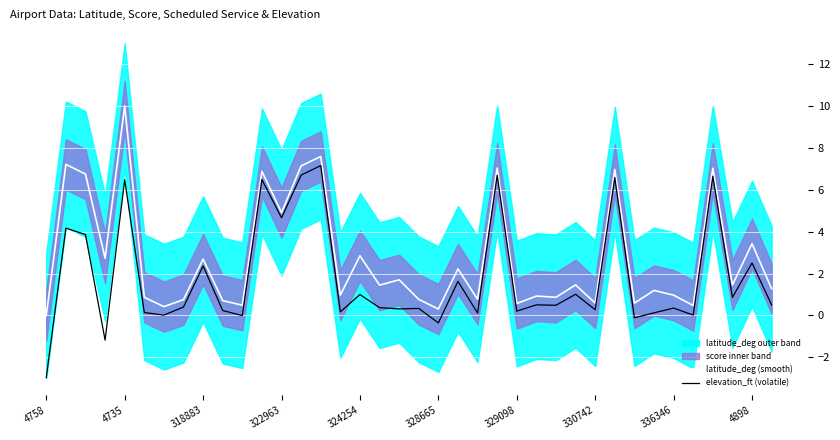

At which label does elevation_ft (volatile) reach its minimum?

4758